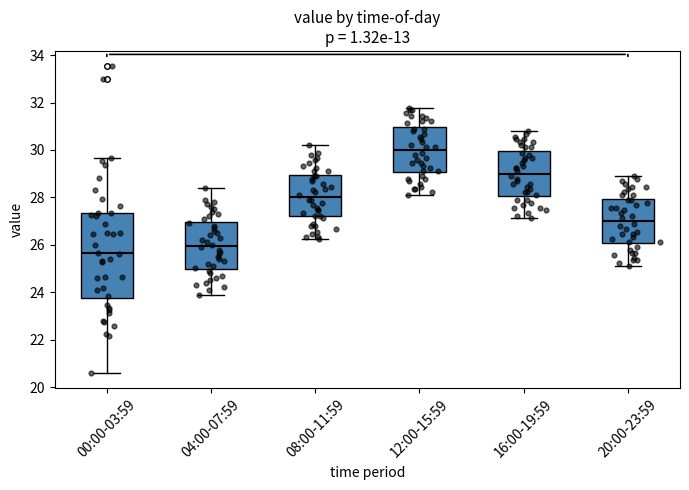

Reading left to right, transcribe this box plot: for each box, give where its median line is, the range the box spans, and where its two whiskers end, as read against the y-axis. The values are not printed on the chart, so give them approximately, as read against the axis.

00:00-03:59: median 25.6, box 23.8 to 27.4, whiskers 20.6 to 29.6
04:00-07:59: median 26.0, box 25.0 to 27.0, whiskers 24.0 to 28.4
08:00-11:59: median 28.0, box 27.2 to 29.0, whiskers 26.2 to 30.2
12:00-15:59: median 30.0, box 29.0 to 31.0, whiskers 28.2 to 31.8
16:00-19:59: median 29.0, box 28.0 to 30.0, whiskers 27.2 to 30.8
20:00-23:59: median 27.0, box 26.0 to 28.0, whiskers 25.2 to 28.8